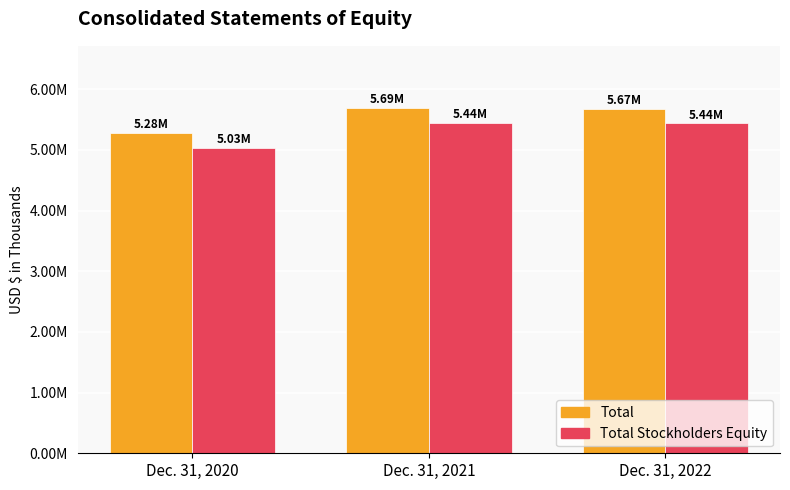

At which category is the sum across all series the highest?

Dec. 31, 2021